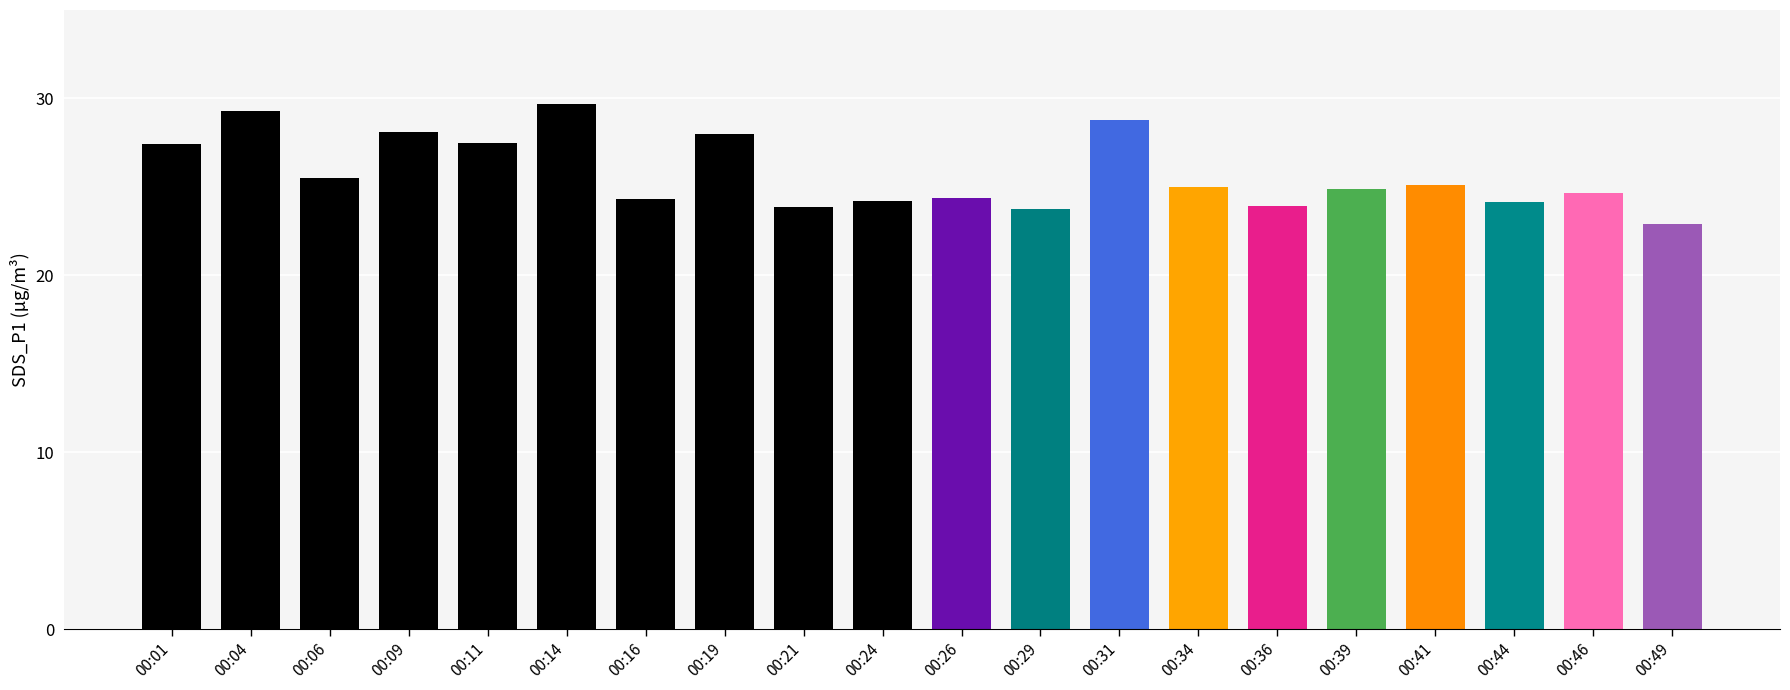

Is it true that the value at 00:41 is 25.1?

True